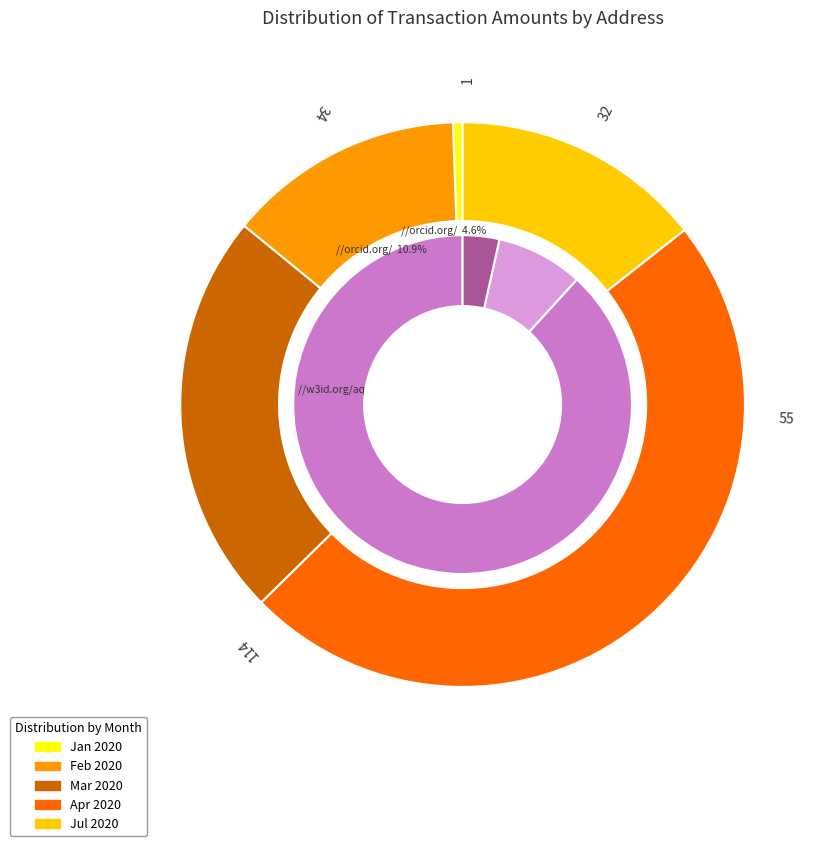

Does S-SXU2-X5EG-8DR4-4NHTJ represent more than half of the total?

No